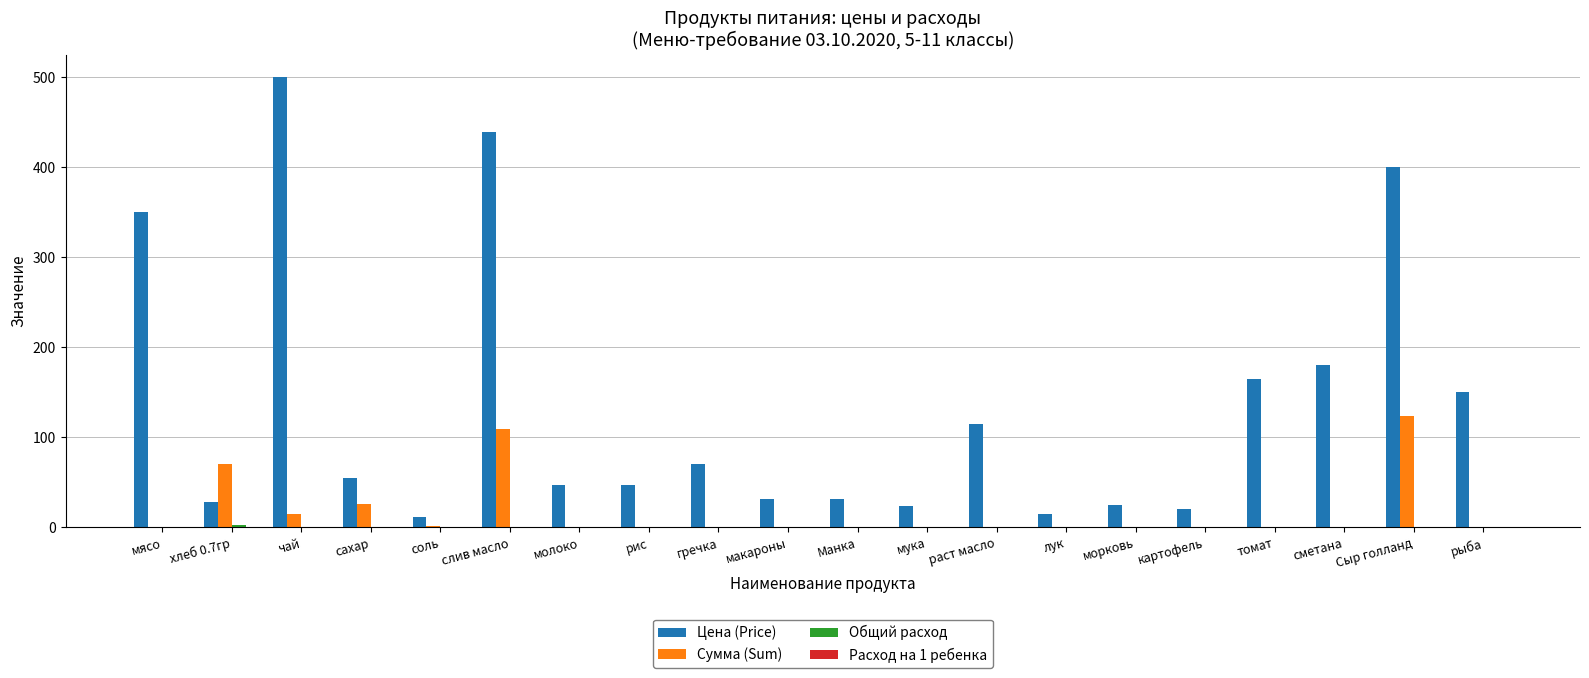

Which category has the highest value in the Цена (Price) series?

чай